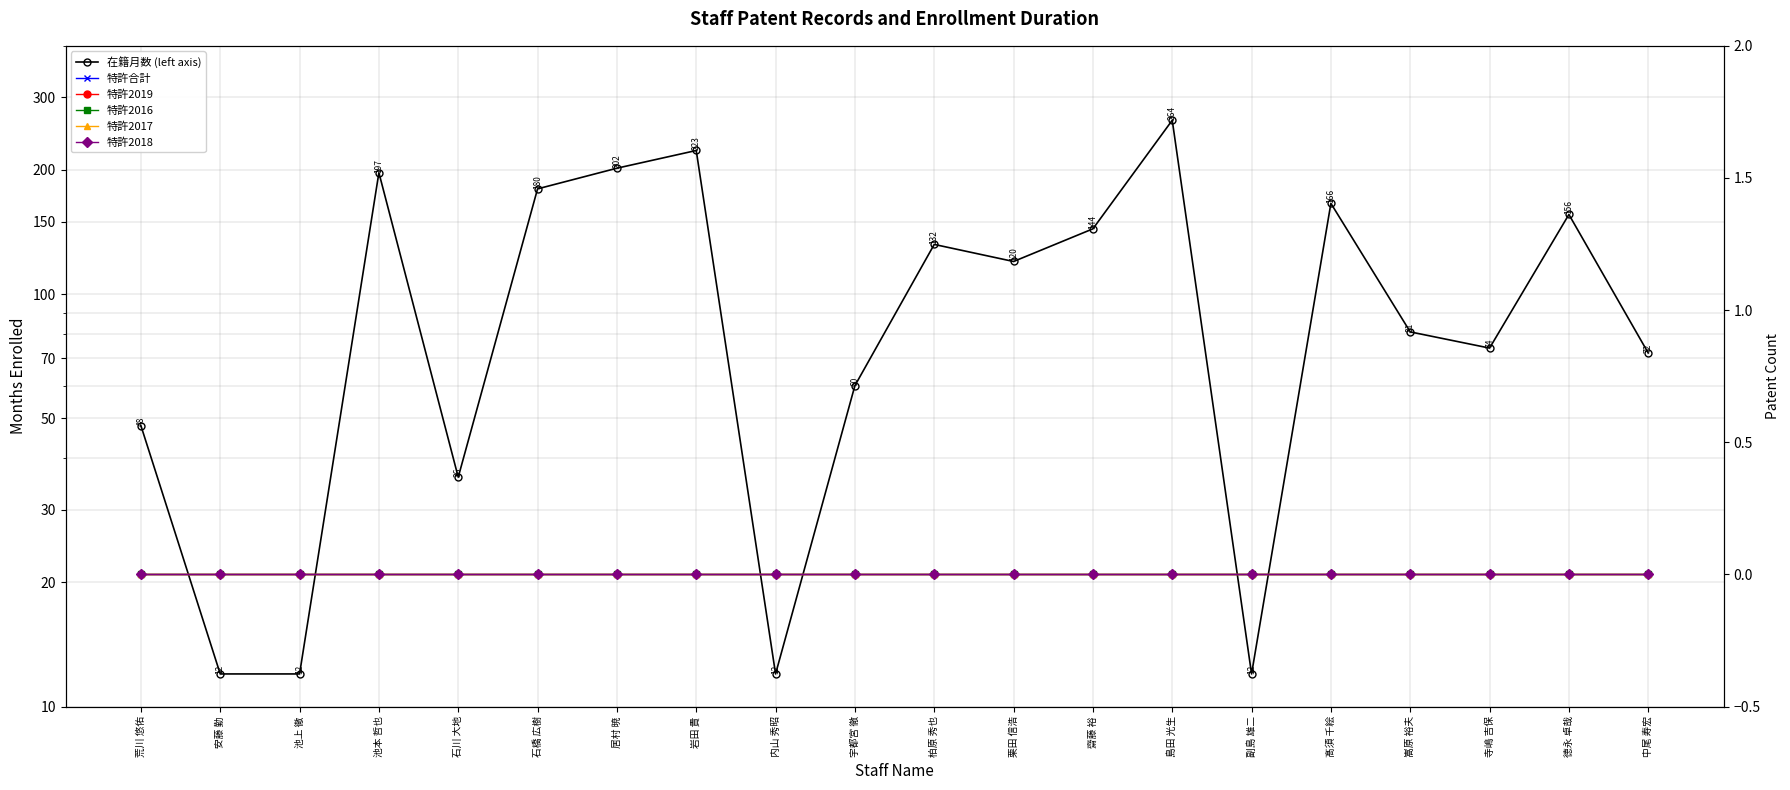

What is the value of the 在籍月数 (left axis) point at the 16th from the left?

166